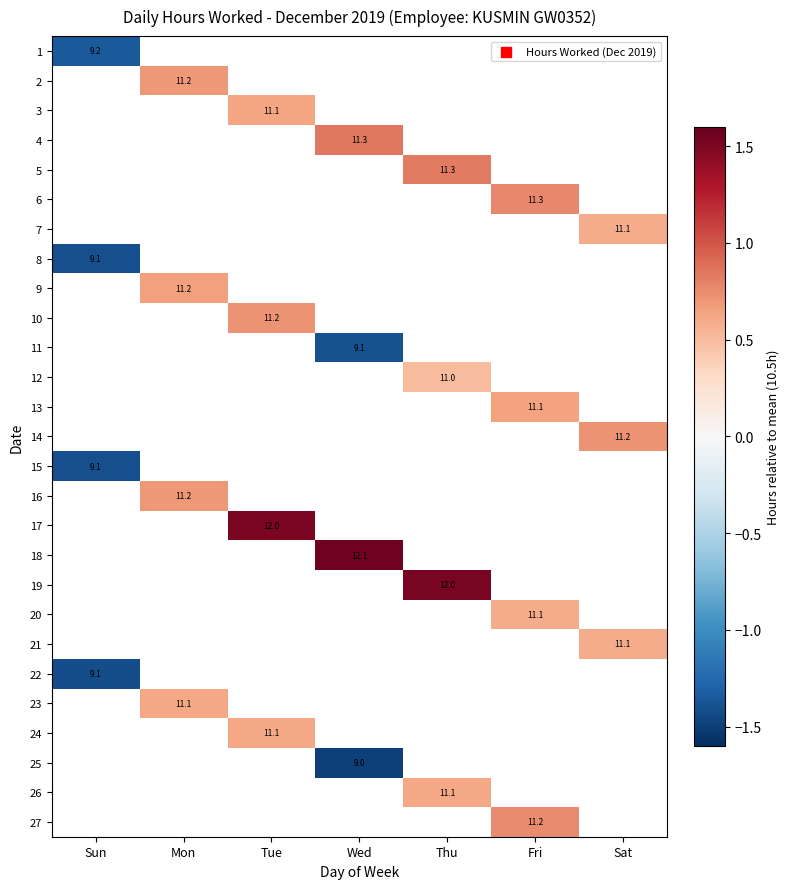

Between Wed and Sat, which is larger?

Sat